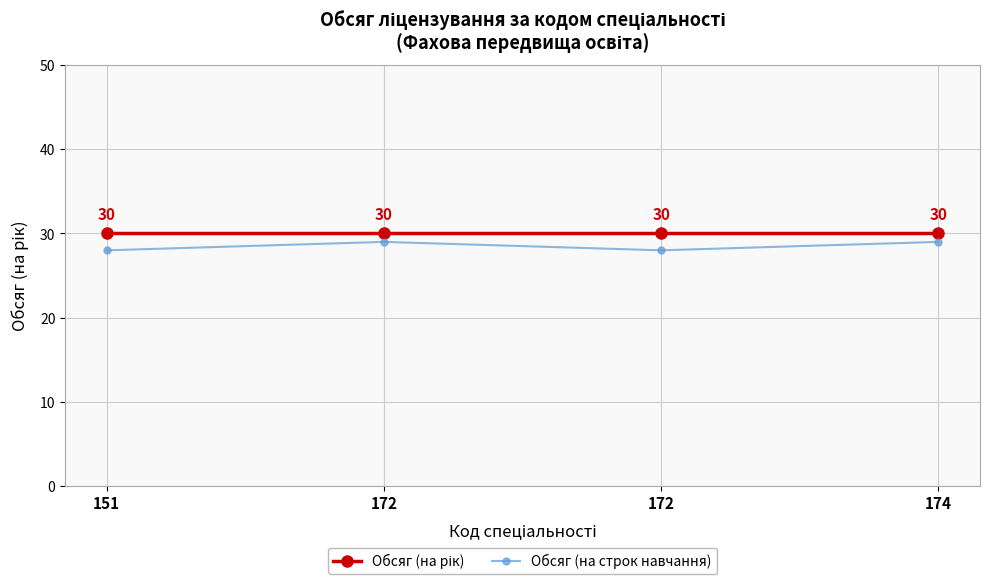

Is this an area chart (filled region under the line)?

No